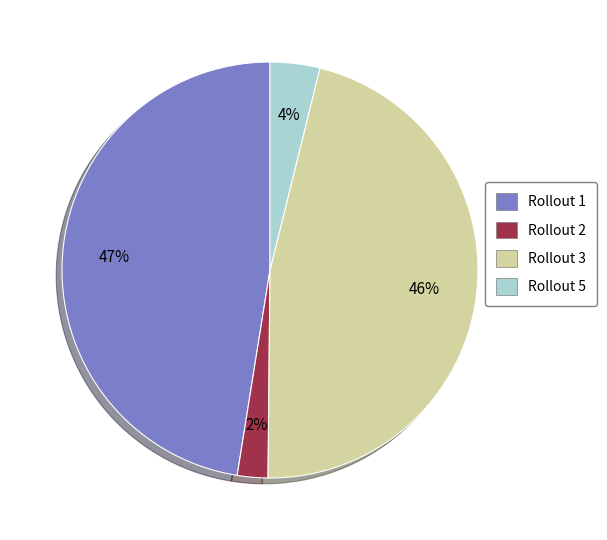

Is there a majority slice in this chart?

No